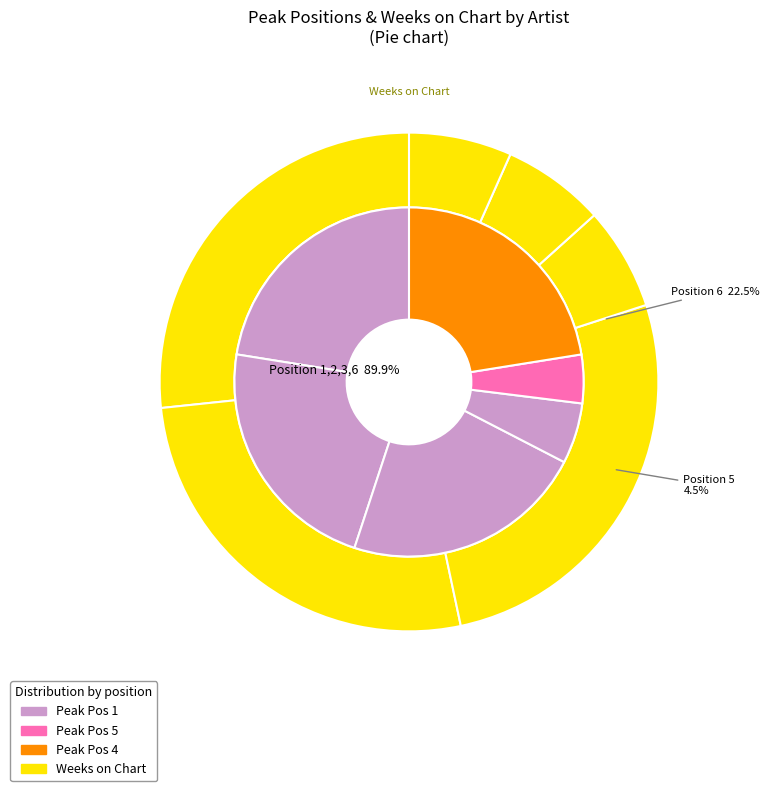

Count the number of slices in the pie.

6